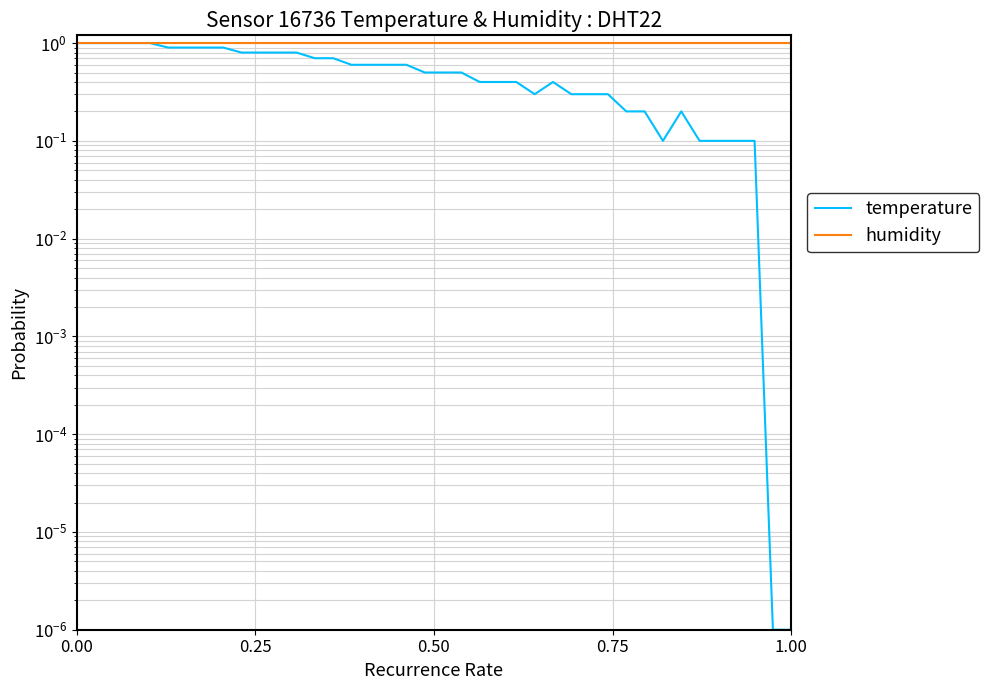

Does the chart display data point markers on the line(s)?

No